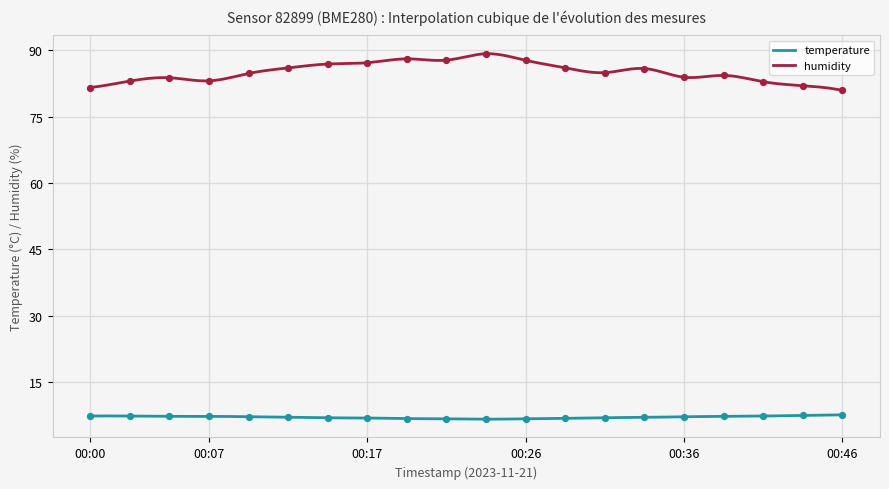

Which series contains the lowest Y value?

temperature